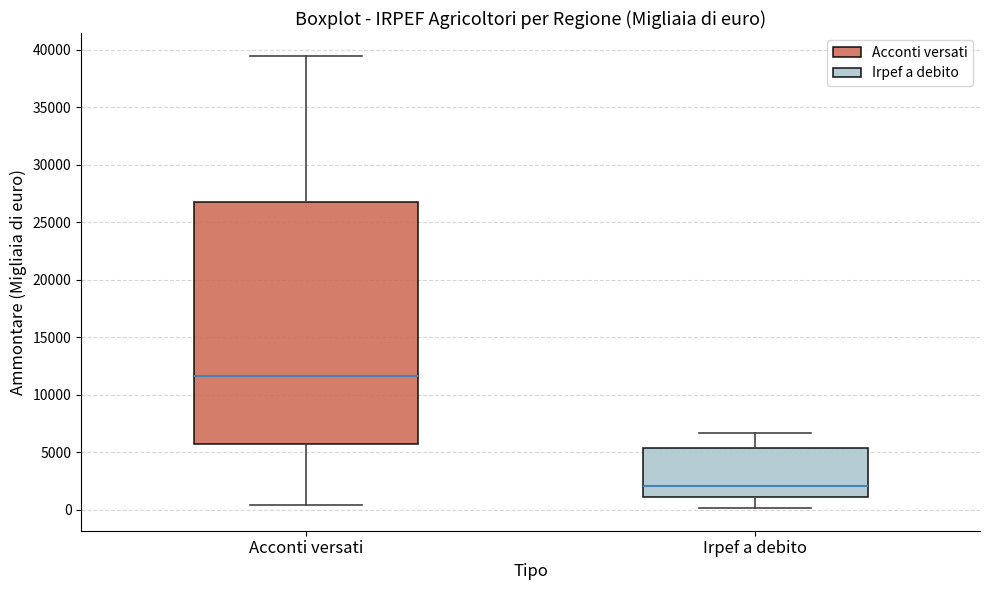

Reading left to right, read every box against the y-axis: the position of its median line, the range the box covers, and the ends of its whiskers. The values are not printed on the chart, so give them approximately, as read against the axis.

Acconti versati: median 11500, box 5500 to 26500, whiskers 500 to 39500
Irpef a debito: median 2000, box 1000 to 5500, whiskers 0 to 6500